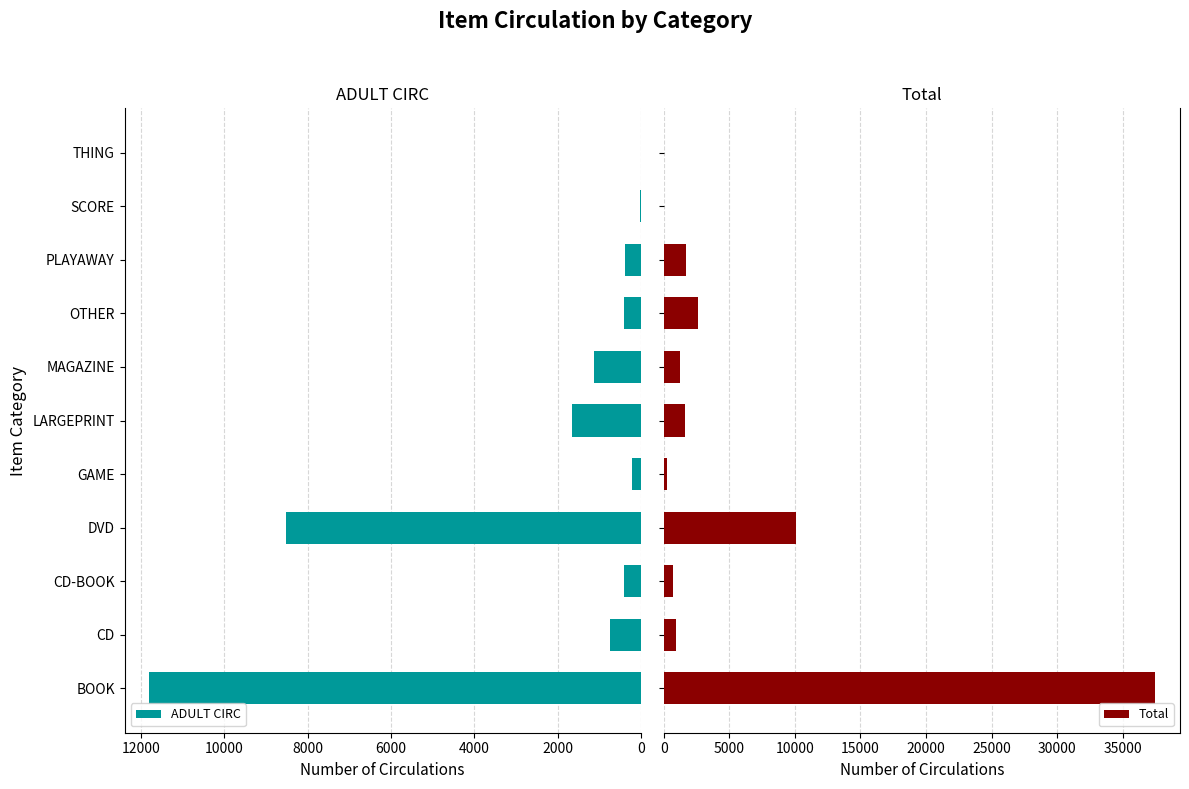

How many bars are there in total?

22